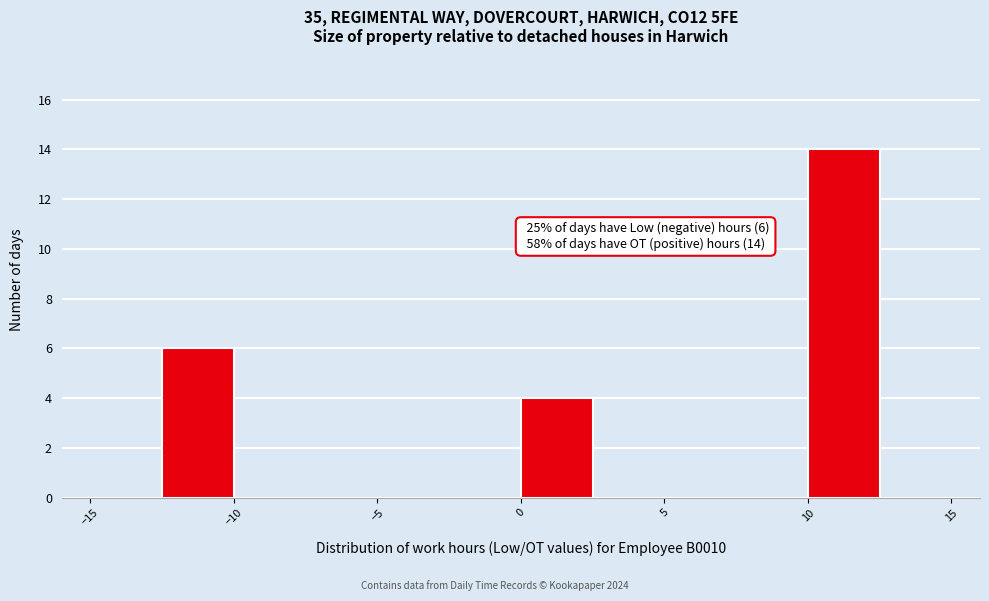

Which range on the x-axis has the tallest bar?

10.0 to 12.5